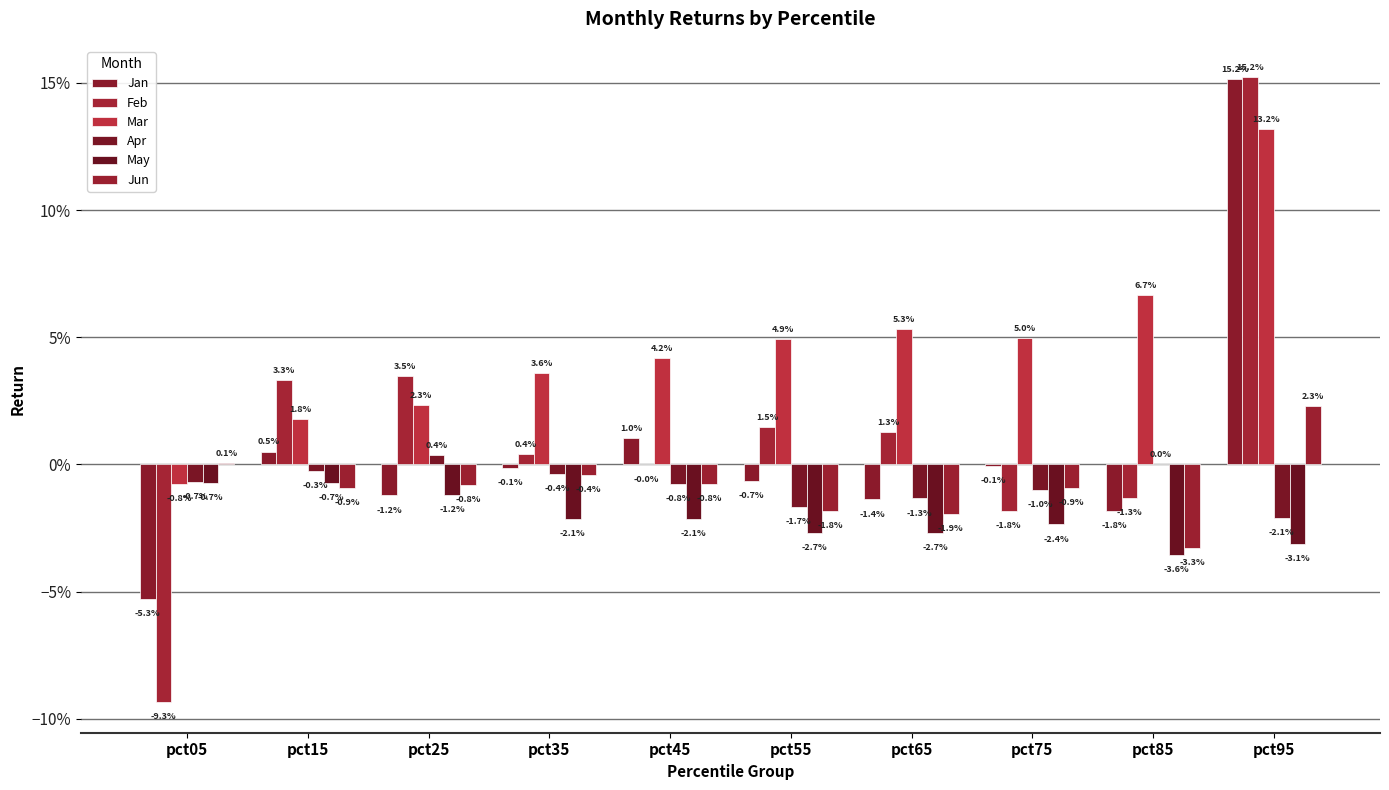

Rank the series at pct75 from lowest to highest value.

May, Feb, Apr, Jun, Jan, Mar